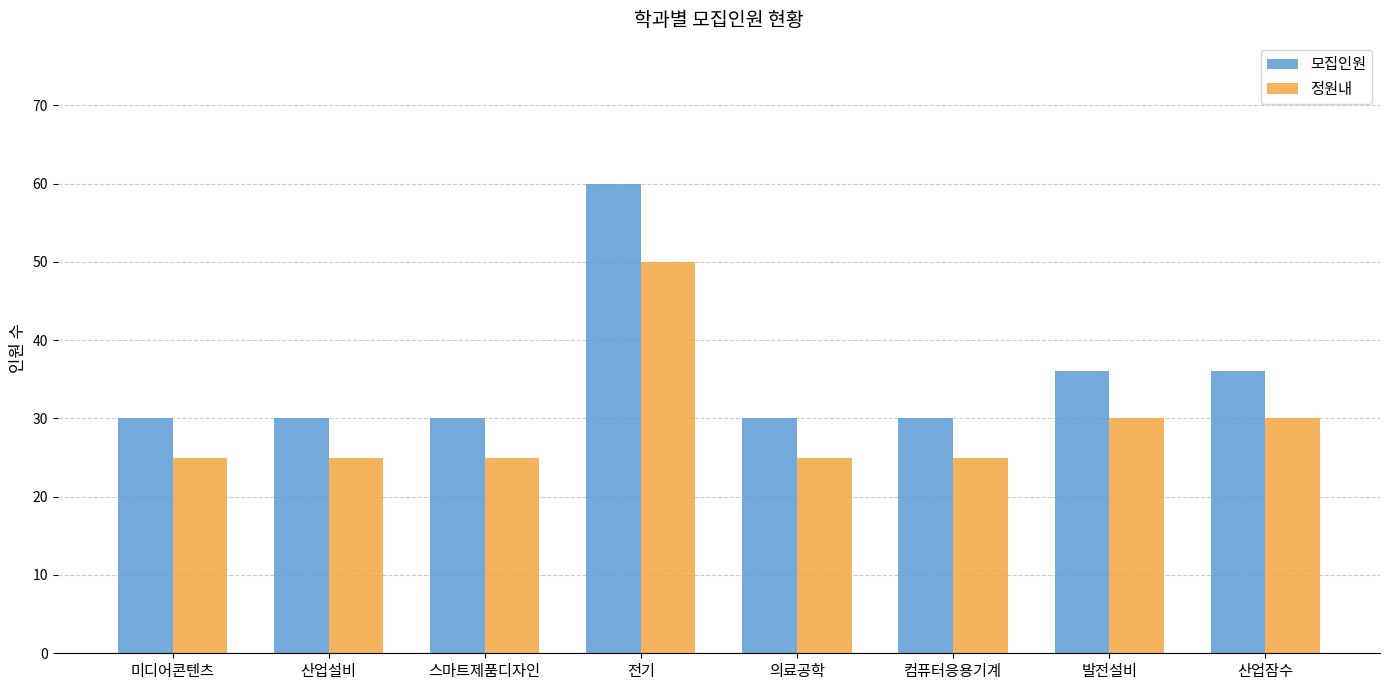

What is the approximate value of 정원내 at 전기?

50